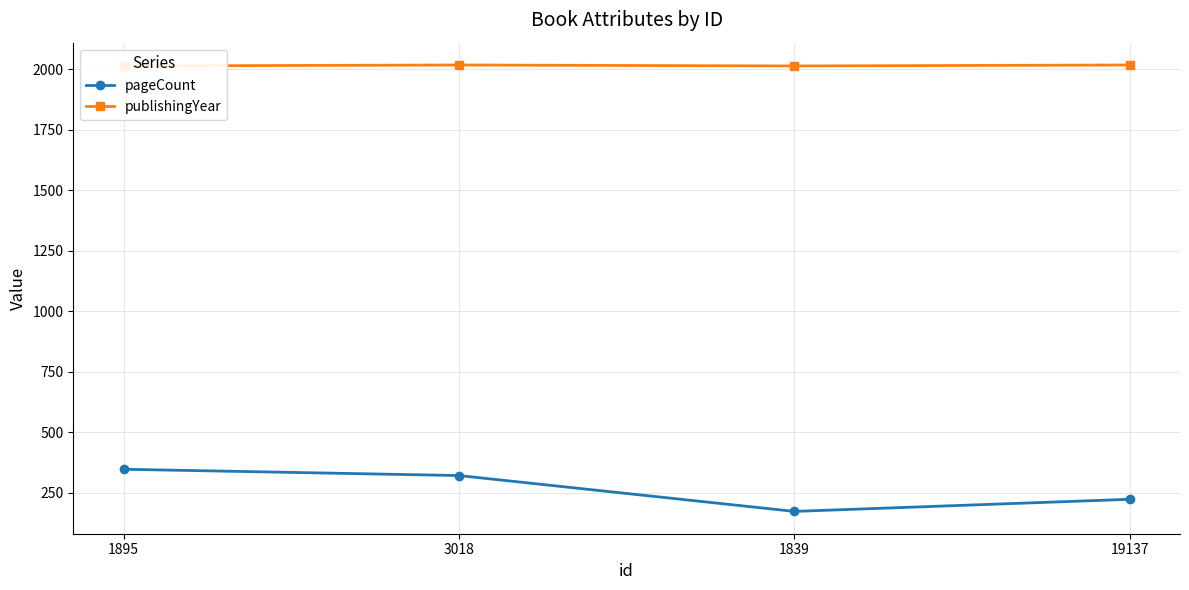

What is the approximate value of pageCount at 1895, to the nearest 50?

350